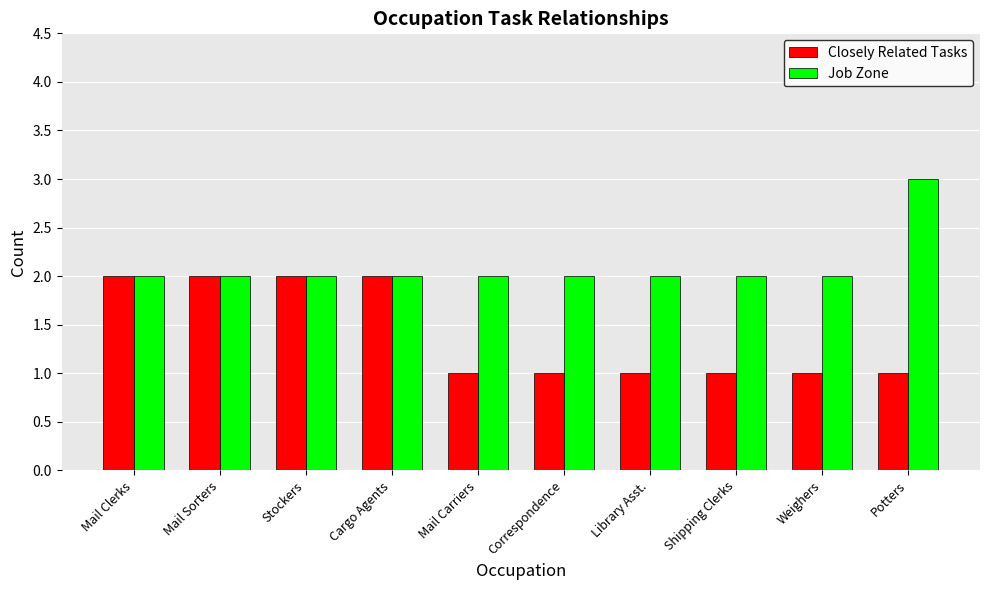

What is the total value across all series at Stockers?

4